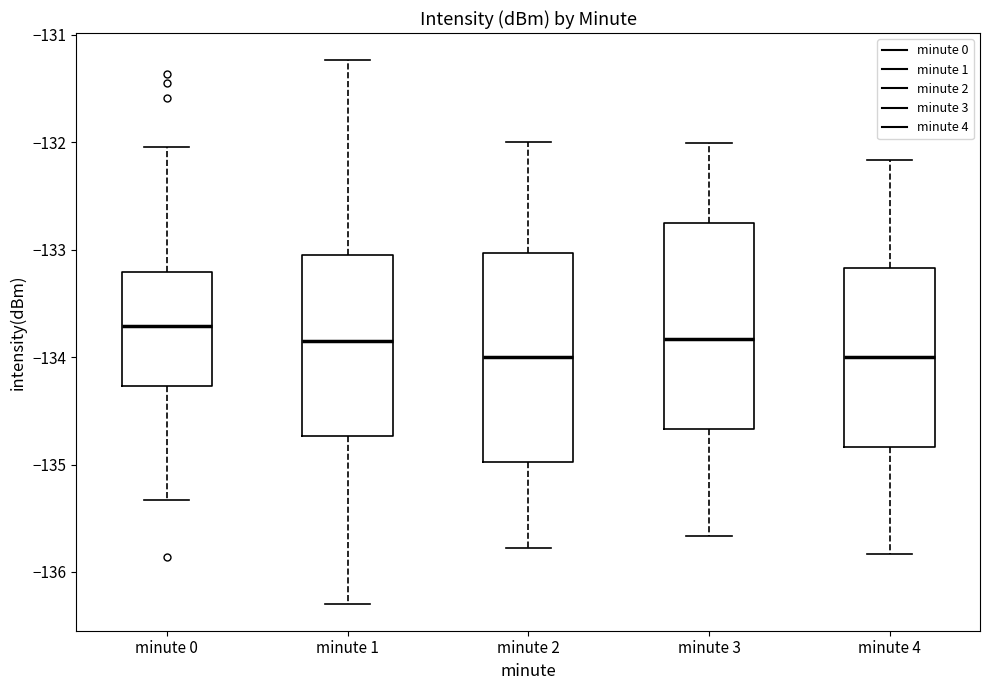

Reading left to right, read every box against the y-axis: the position of its median line, the range the box covers, and the ends of its whiskers. The values are not printed on the chart, so give them approximately, as read against the axis.

minute 0: median -133.7, box -134.3 to -133.2, whiskers -135.3 to -132.0
minute 1: median -133.8, box -134.7 to -133.1, whiskers -136.3 to -131.2
minute 2: median -134.0, box -135.0 to -133.0, whiskers -135.8 to -132.0
minute 3: median -133.8, box -134.7 to -132.8, whiskers -135.7 to -132.0
minute 4: median -134.0, box -134.8 to -133.2, whiskers -135.8 to -132.2